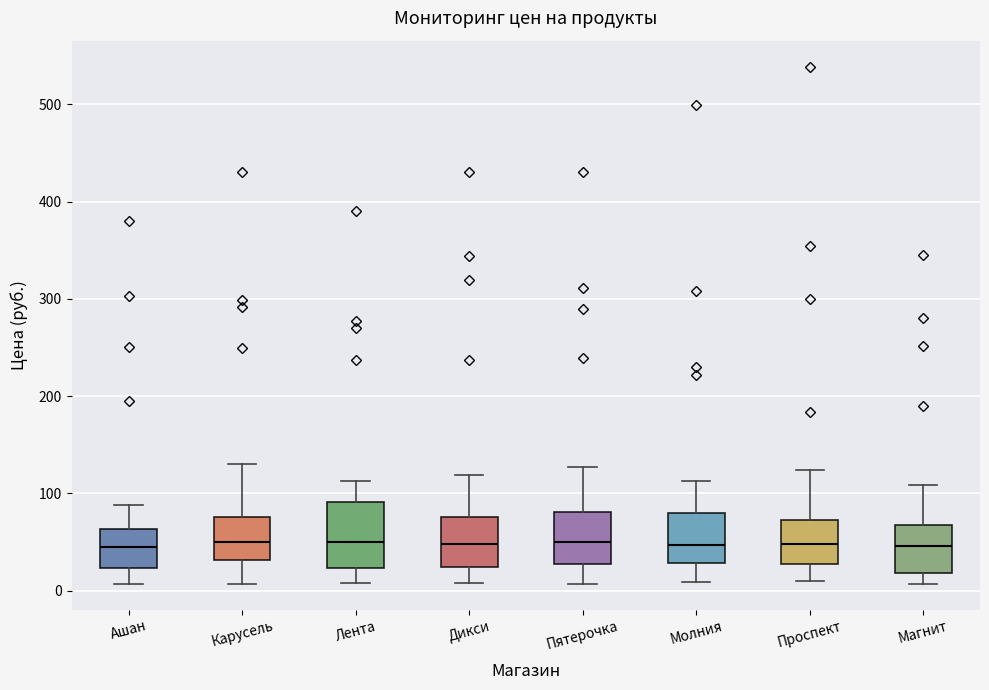

Reading left to right, read every box against the y-axis: the position of its median line, the range the box covers, and the ends of its whiskers. The values are not printed on the chart, so give them approximately, as read against the axis.

Ашан: median 50, box 20 to 60, whiskers 10 to 90
Карусель: median 50, box 30 to 80, whiskers 10 to 130
Лента: median 50, box 20 to 90, whiskers 10 to 110
Дикси: median 50, box 20 to 80, whiskers 10 to 120
Пятерочка: median 50, box 30 to 80, whiskers 10 to 130
Молния: median 50, box 30 to 80, whiskers 10 to 110
Проспект: median 50, box 30 to 70, whiskers 10 to 120
Магнит: median 50, box 20 to 70, whiskers 10 to 110